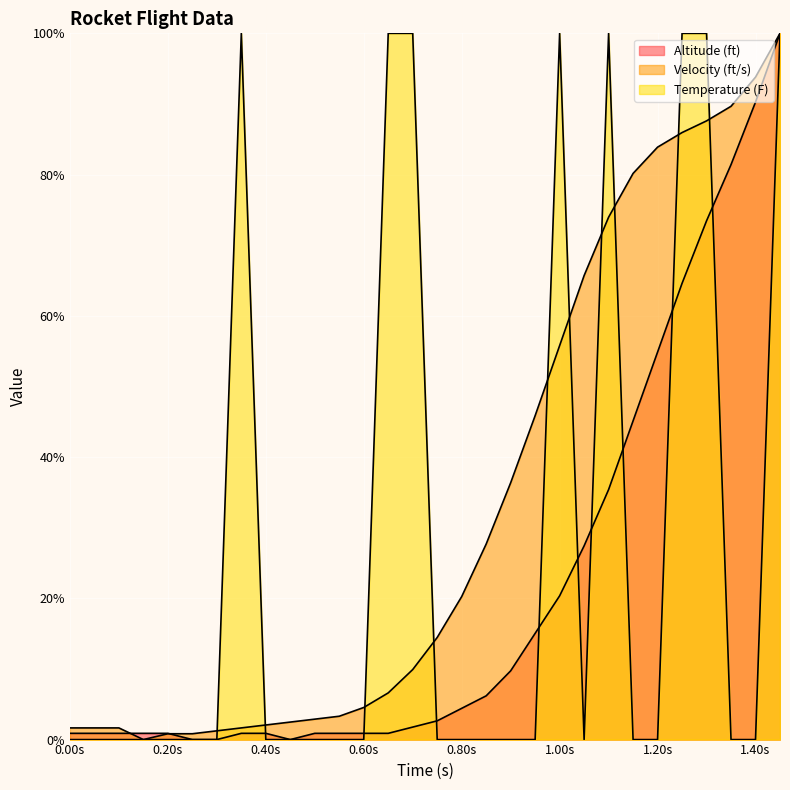

Between which two adjacent categories do Temperature (F) and Altitude (ft) first intersect?

0.35 and 0.4